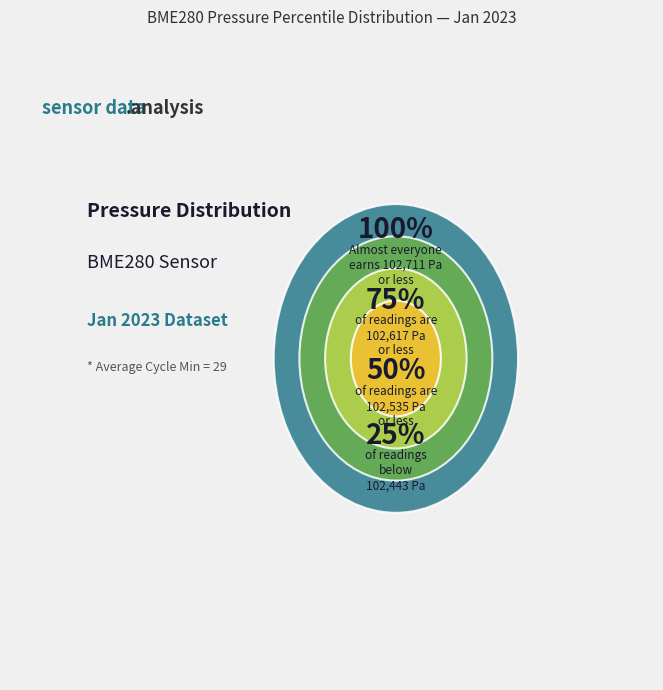

Which has a higher value, 29 or 29?

29